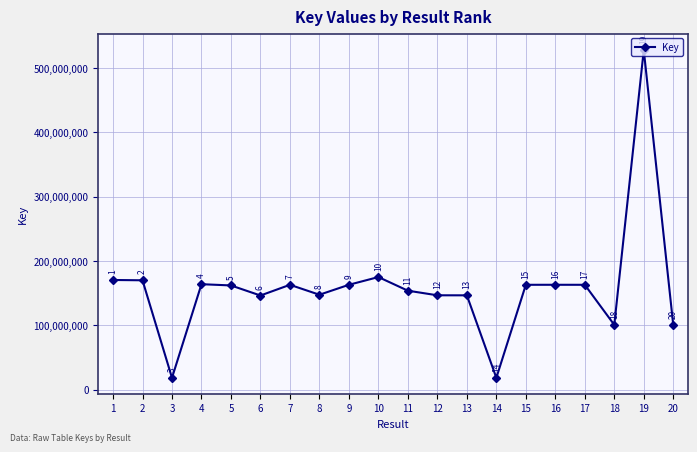

Reading right to left, list all the values displayed in this chart.

20=100313343	19=528071292	18=100674262	17=162978197	16=163006643	15=162978953	14=18328233	13=146607266	12=146657789	11=153813045	10=175034521	9=162983827	8=147526706	7=162978165	6=146324442	5=161981550	4=163918653	3=18321763	2=169991109	1=170468138